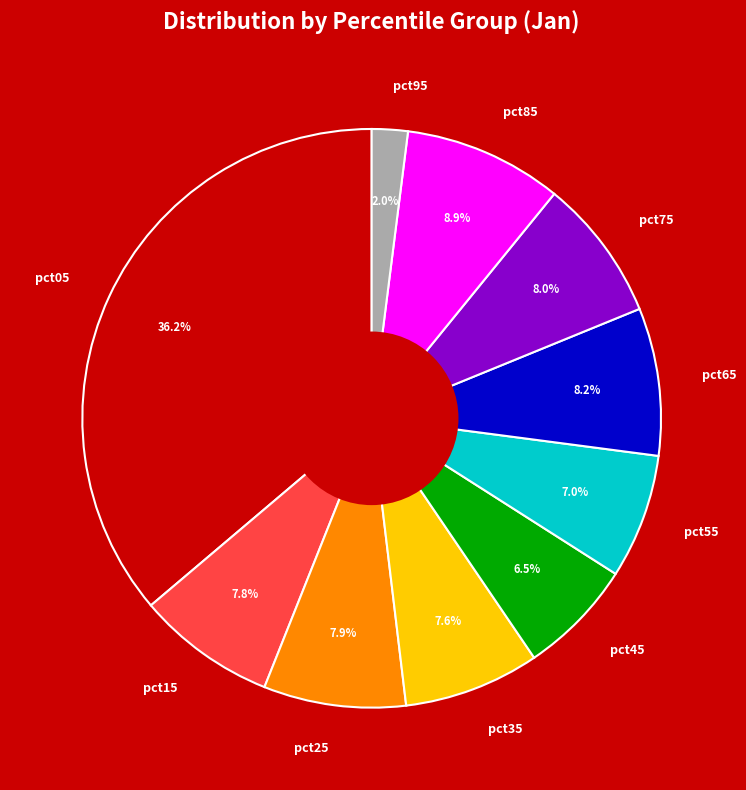

To the nearest percent, what portion does pct85 represent?

9%